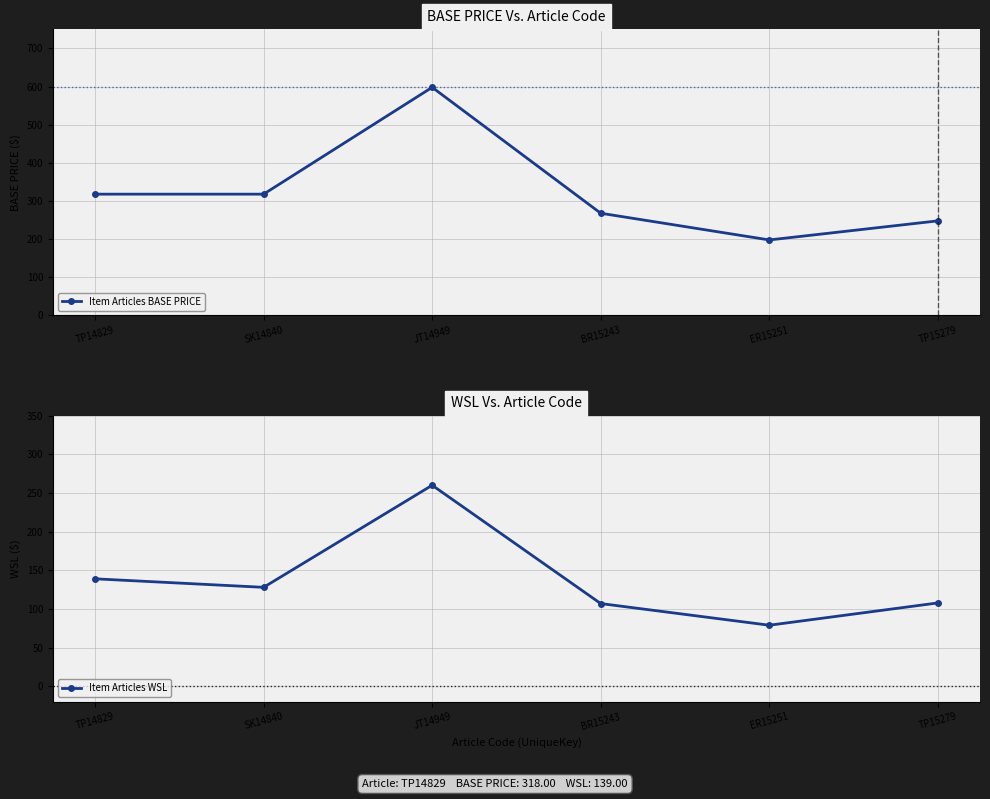

True or false: Item Articles WSL and Item Articles BASE PRICE cross at least once.

False